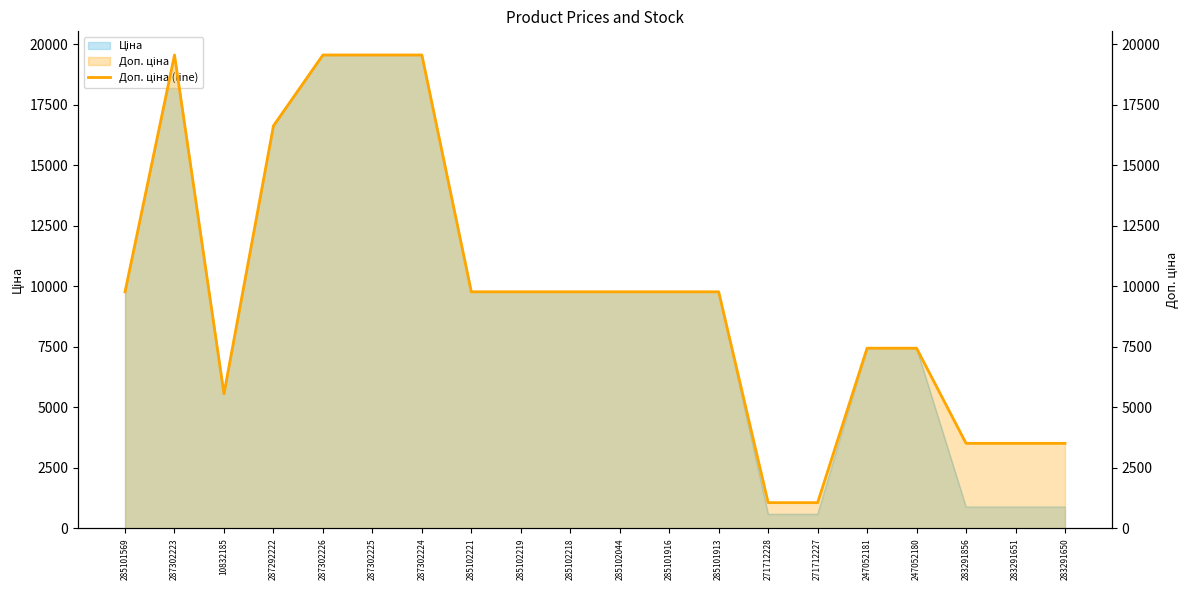

Does the chart display data point markers on the line(s)?

No